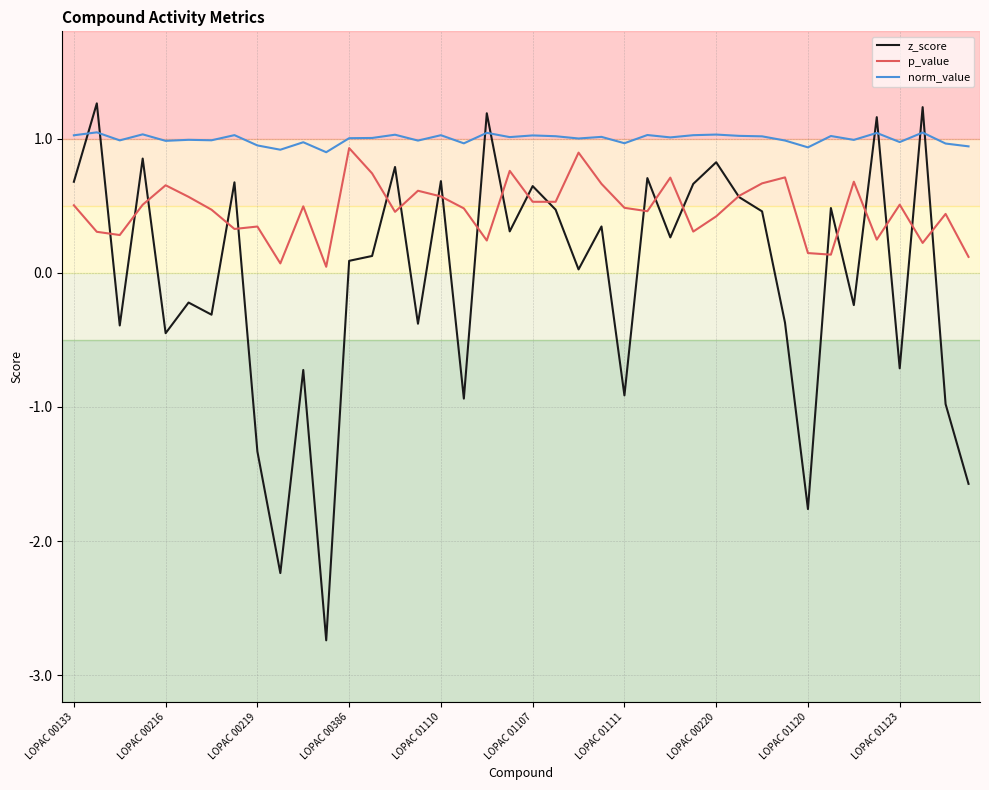

Which series has the largest range (max minus min)?

z_score